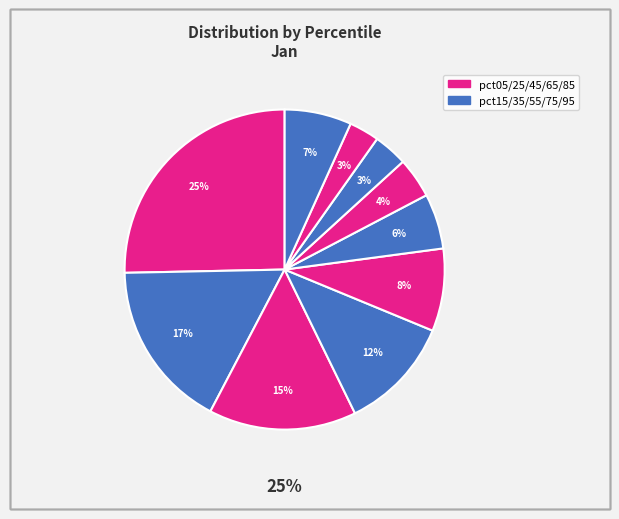

How much of the chart is everything except pct15?

83.0%